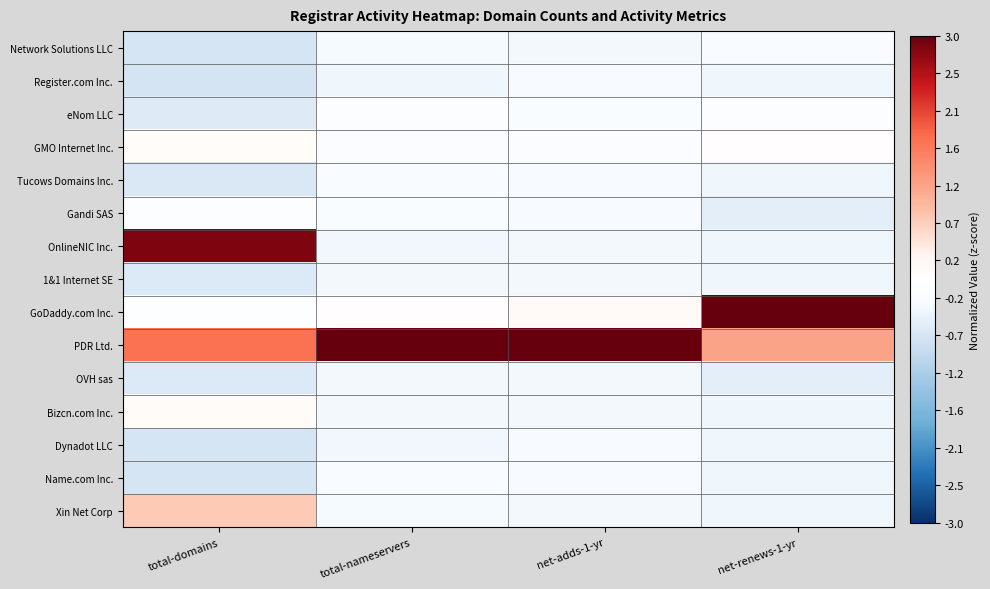

Count the number of categories in the chart.

4